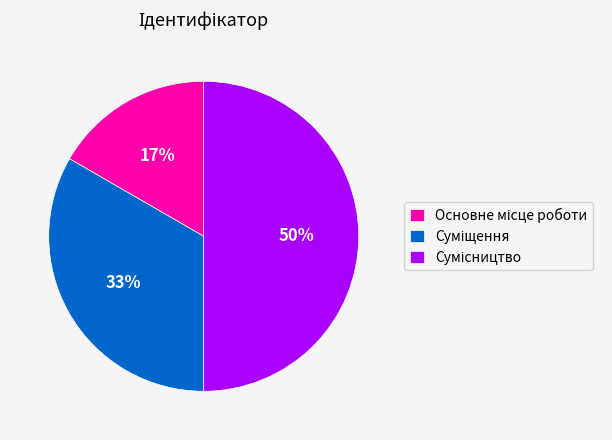

To the nearest percent, what is the difference between the largest and smallest slice percentages?

33%